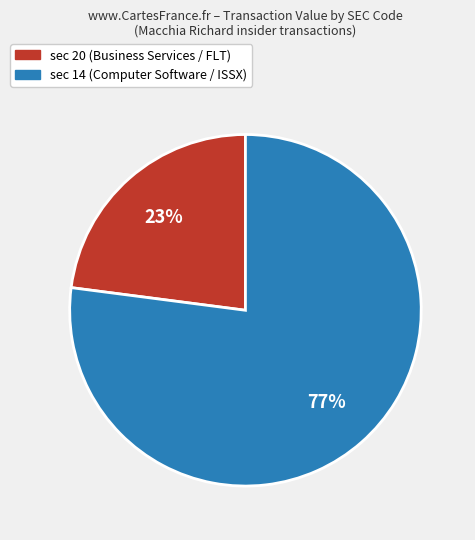

Is there any slice that represents more than half of the pie?

Yes